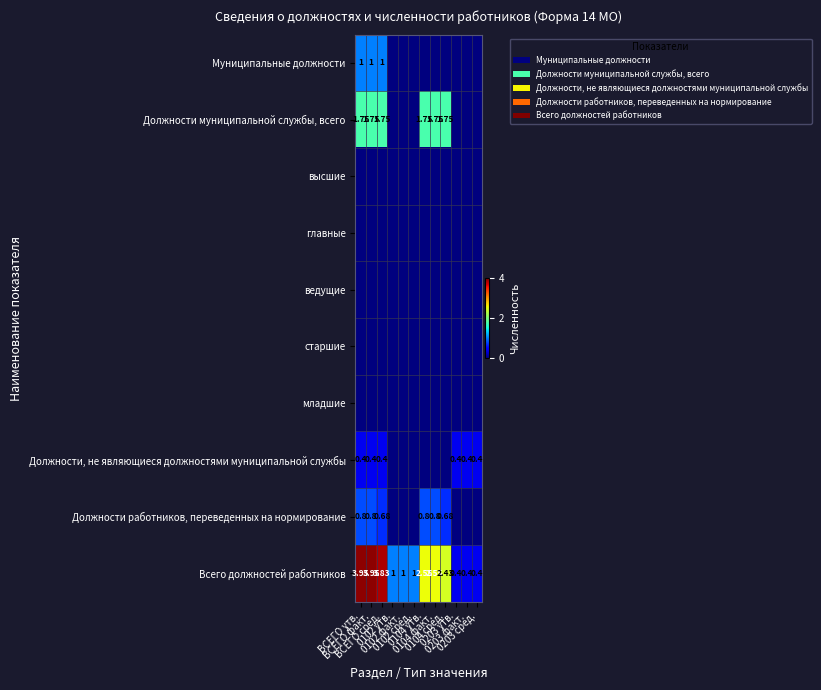

Is the value of главные at 0102 сред. greater than the value of Должности, не являющиеся должностями муниципальной службы at ВСЕГО утв.?

No